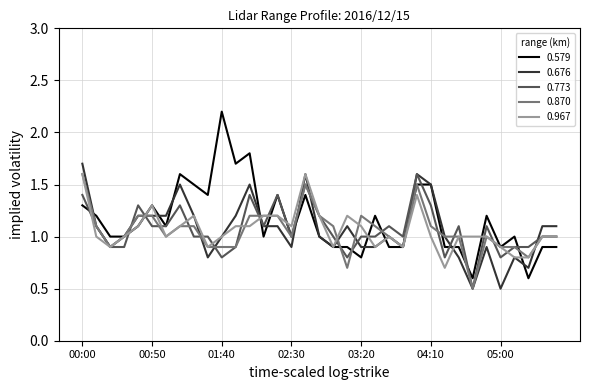

What is the smallest value displayed?

0.5